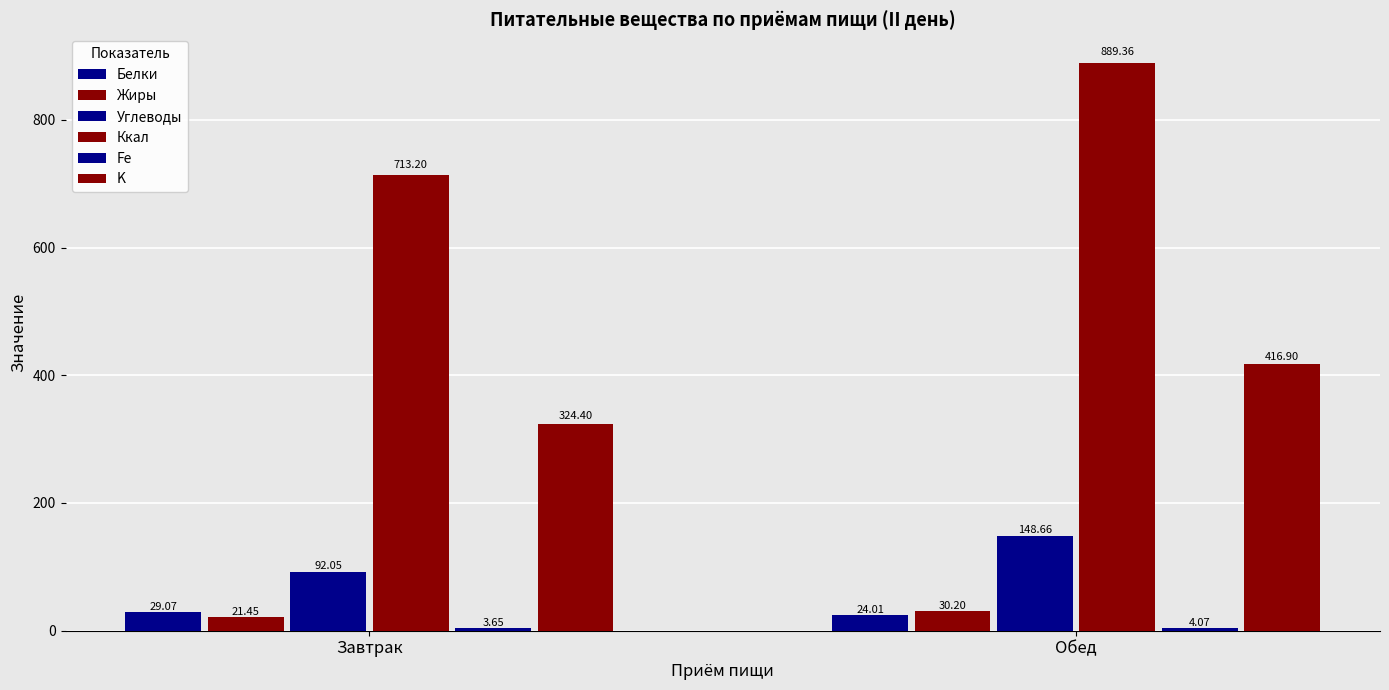

What is the value of the K bar at the 2nd from the left?

416.9